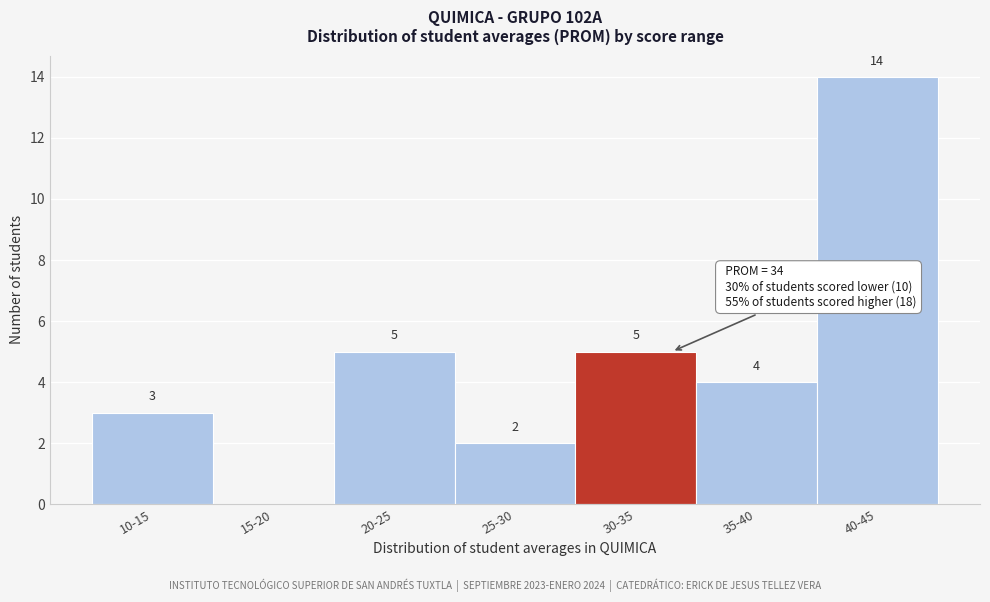

Reading left to right, what are all the values shown in this chart?

10-15=3	15-20=0	20-25=5	25-30=2	30-35=5	35-40=4	40-45=14